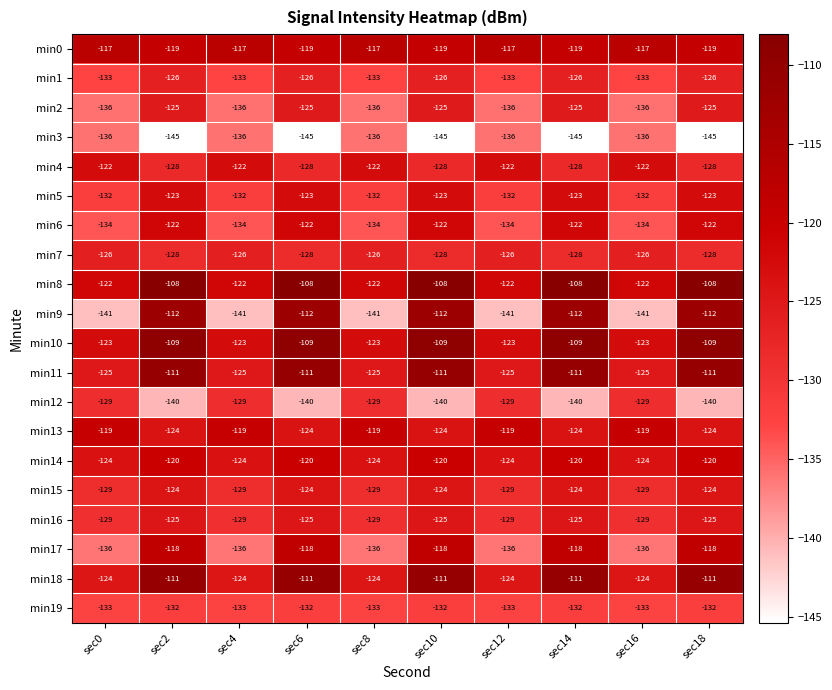

Read the min5 value at sec10.

-123